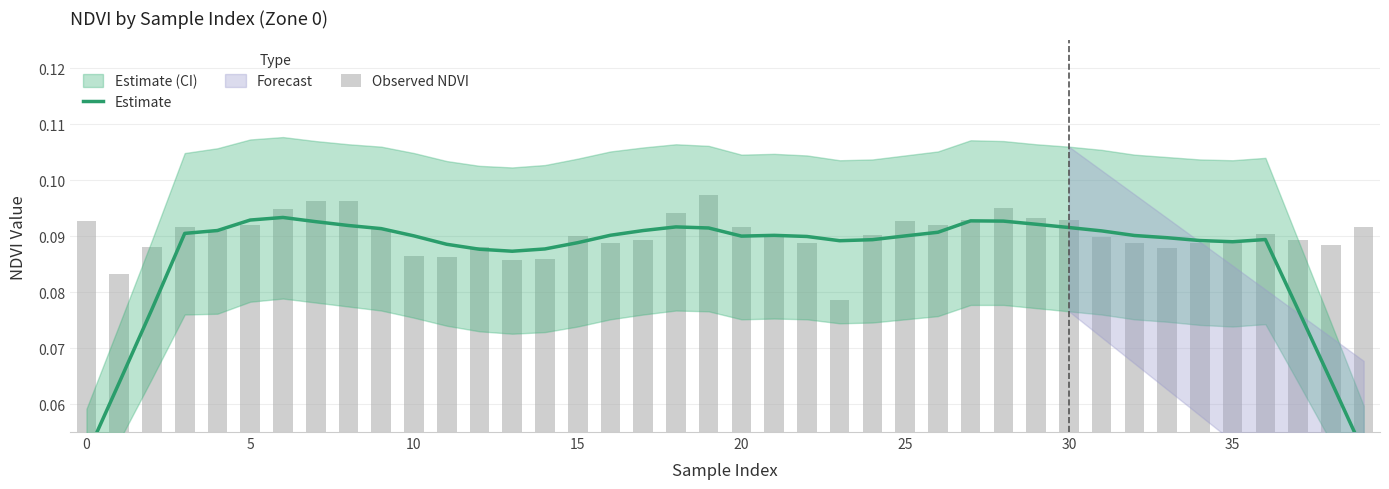

Rank the series by their maximum value, from lowest to highest.

Estimate, Observed NDVI